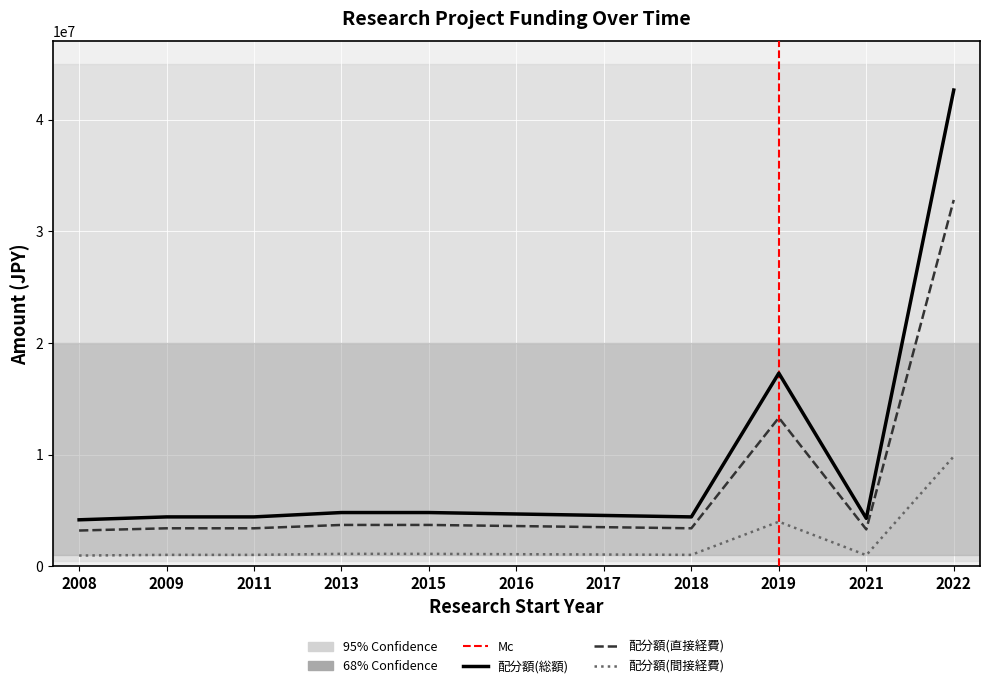

Is it true that 配分額(直接経費) equals 3600000 at 2016?

True